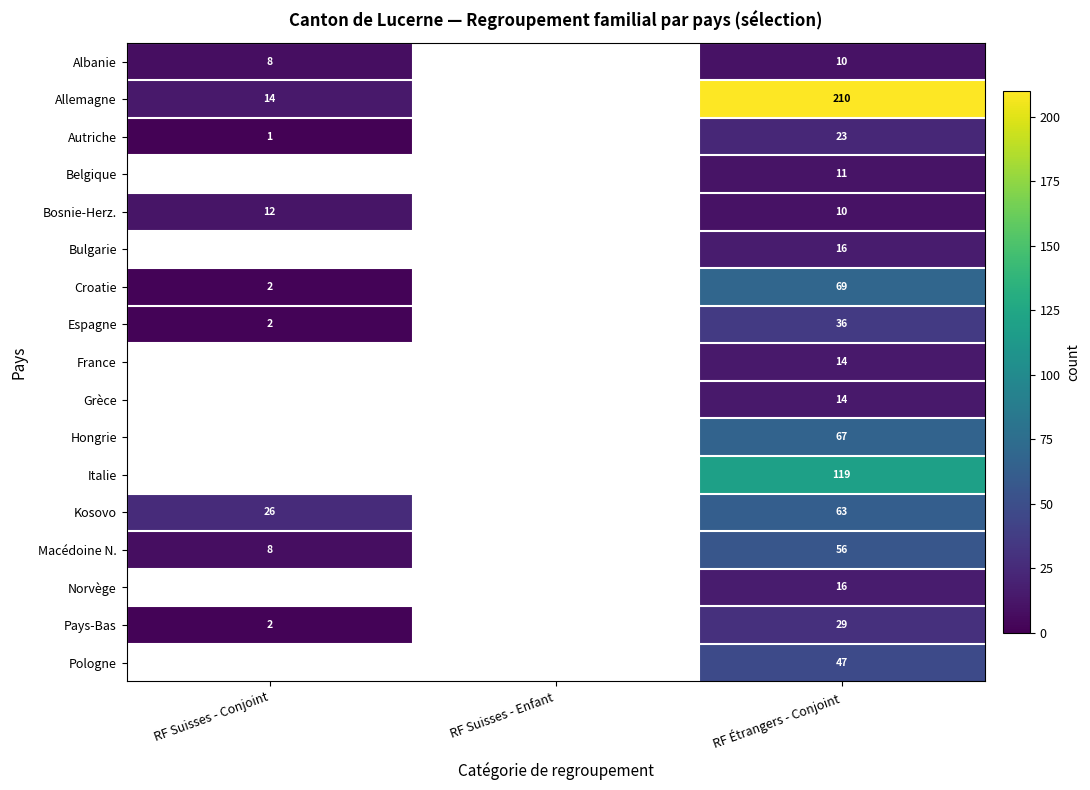

What is the spread (max minus min) of values at RF Étrangers - Conjoint?

200